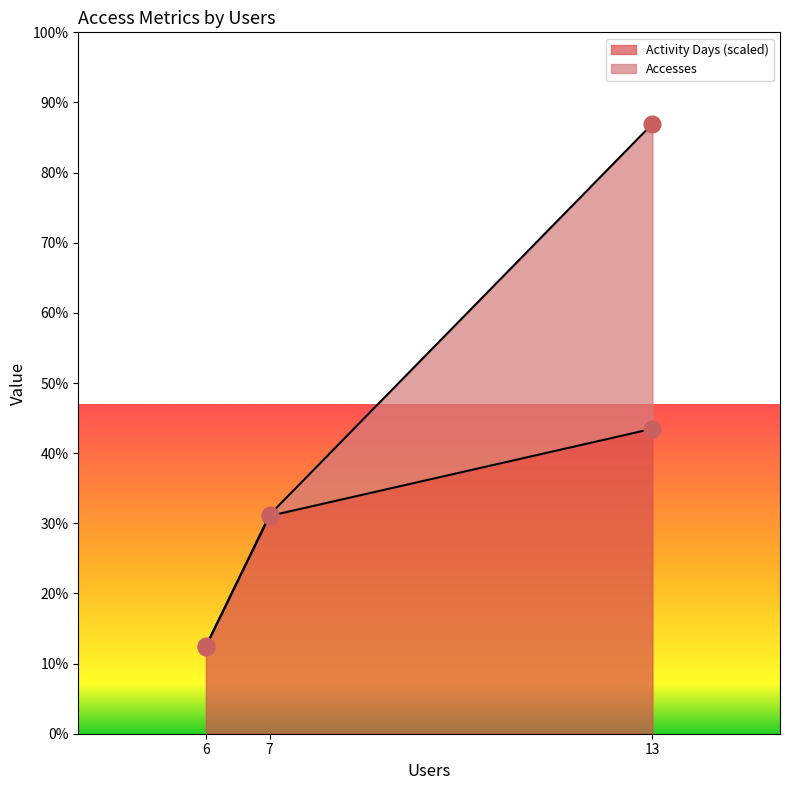

What are all the series names shown in the legend?

Activity Days (scaled), Accesses